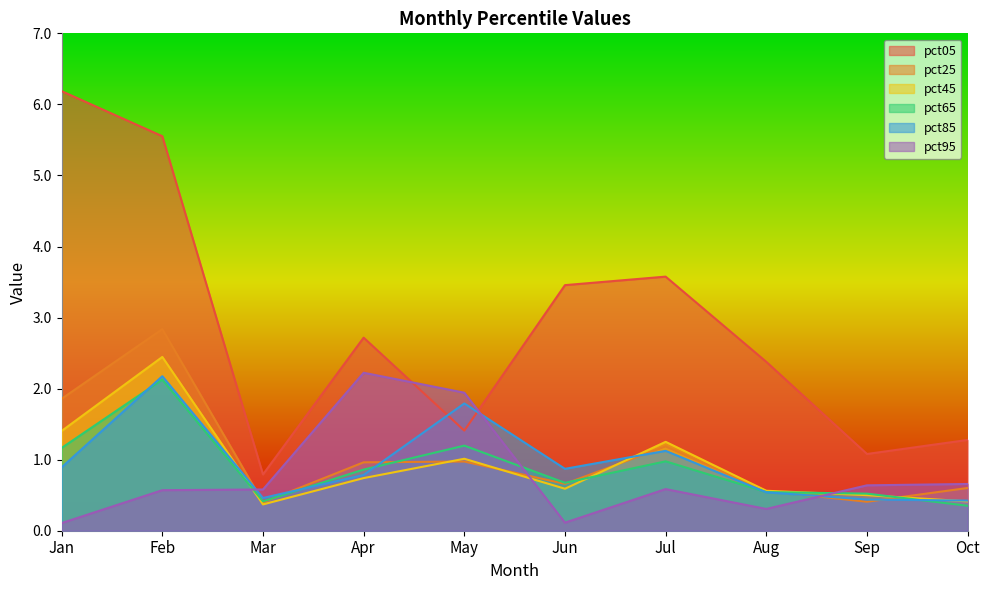

How many interior local valleys does the pct65 series have?

2